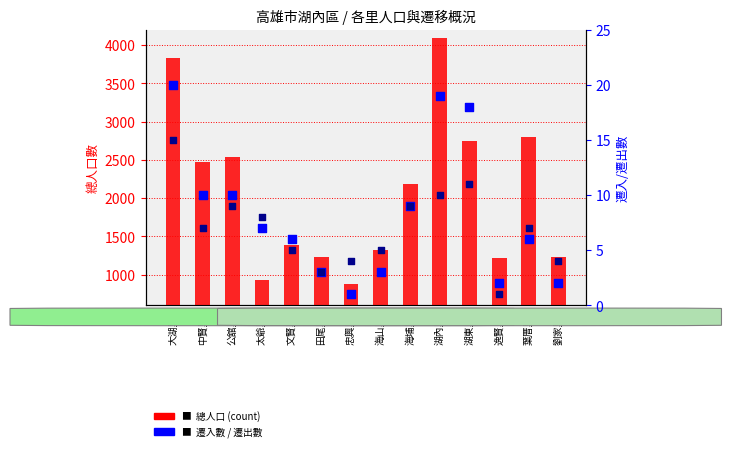

Which series contains the highest Y value?

總人口 (count)